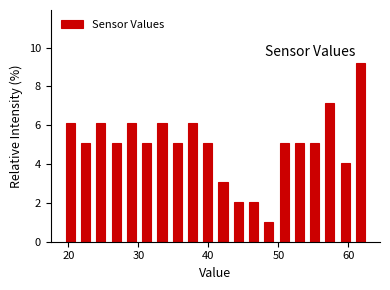

Read against the x-axis, roughly where is the centre of the tallest bar?

62